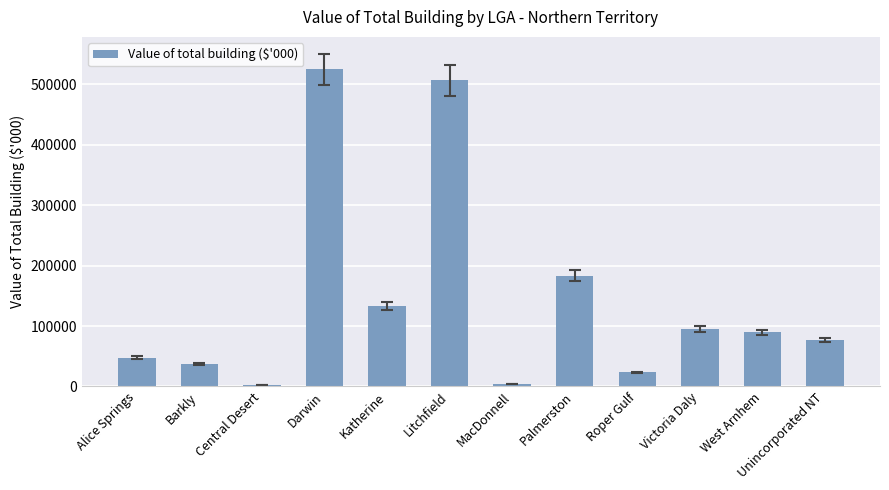

Are the bars grouped side by side (vs. stacked)?

No